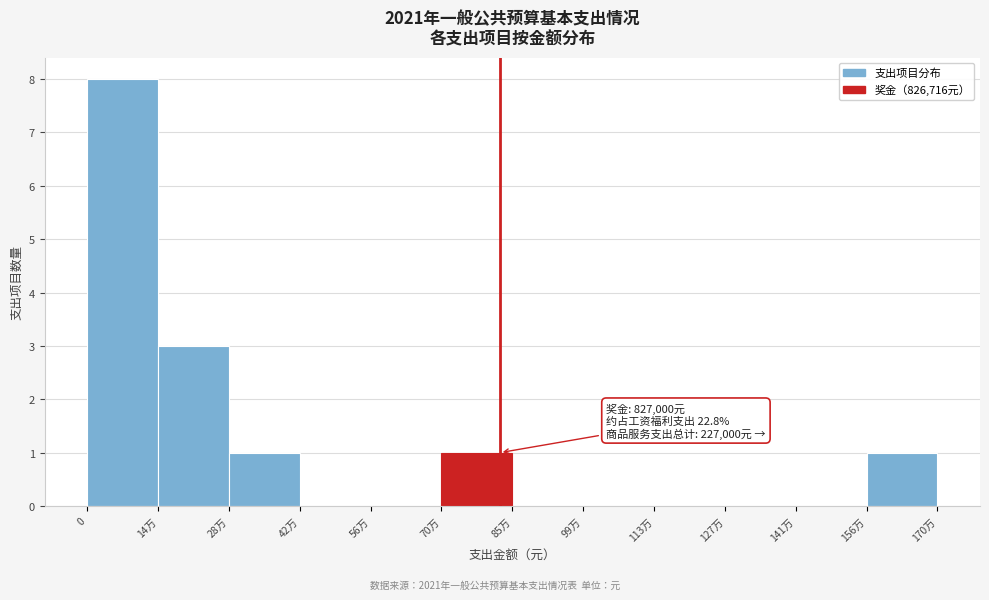

Reading right to left, what are all the values shown in this chart?

156万=1	141万=0	127万=0	113万=0	99万=0	85万=0	70万=1	56万=0	42万=0	28万=1	14万=3	0=8